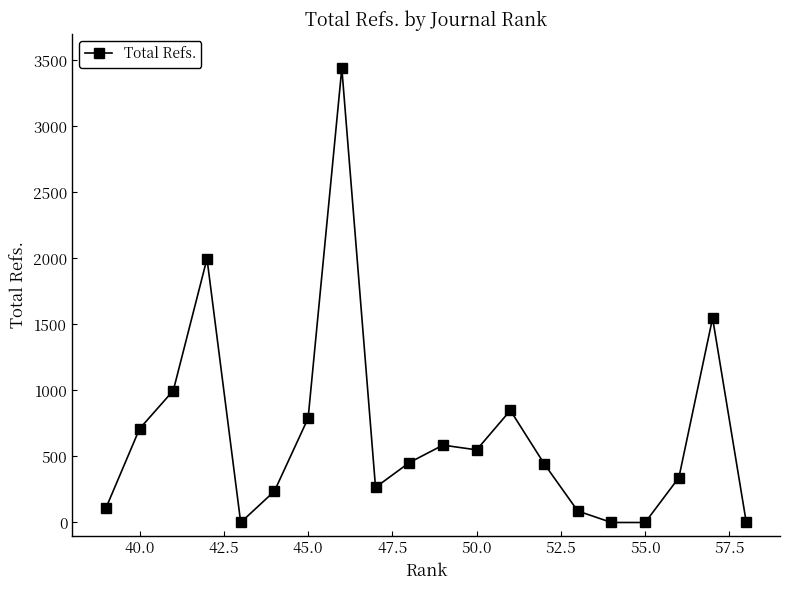

Is it true that the value at 55.0 is 1794?

False